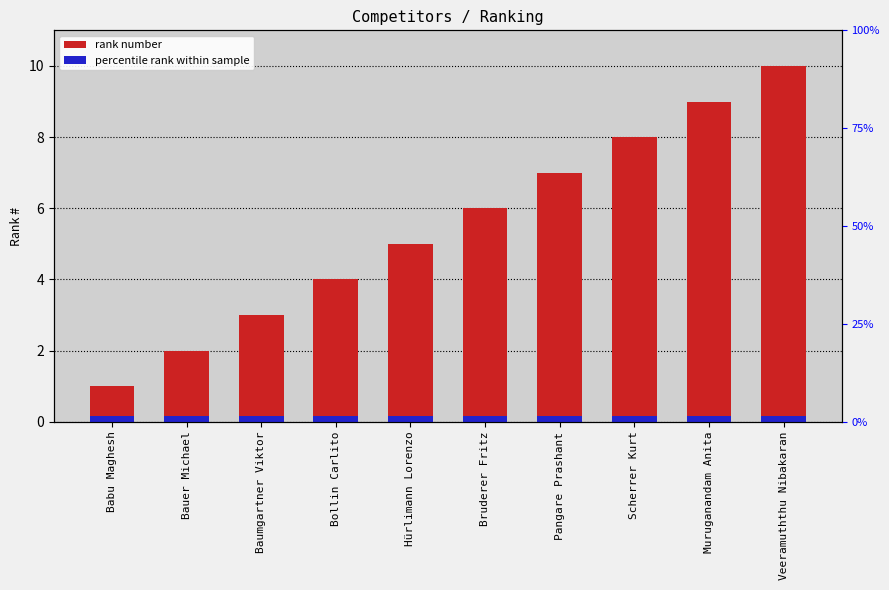

What is the value of the 2nd bar from the left?

2